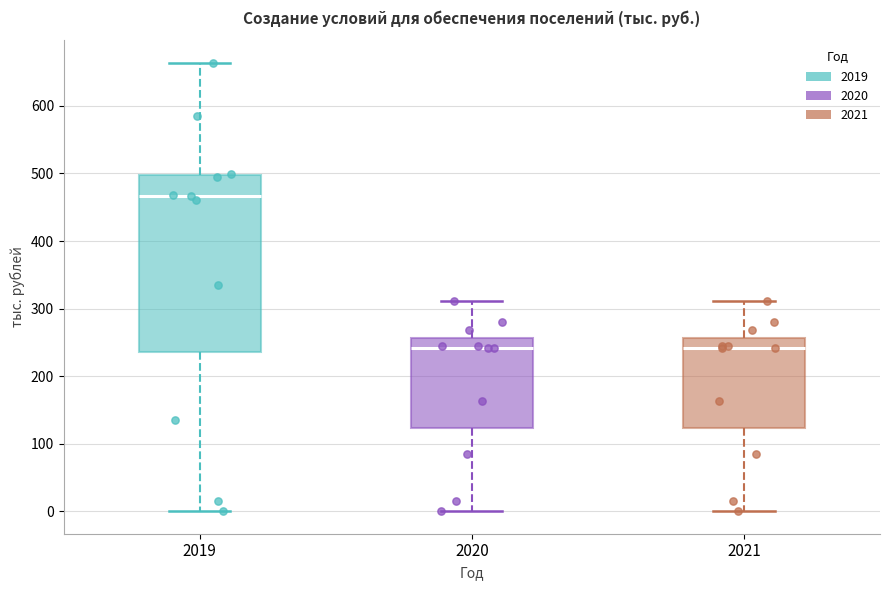

Reading left to right, transcribe this box plot: for each box, give where its median line is, the range the box spans, and where its two whiskers end, as read against the y-axis. The values are not printed on the chart, so give them approximately, as read against the axis.

2019: median 470, box 240 to 500, whiskers 0 to 660
2020: median 240, box 120 to 260, whiskers 0 to 310
2021: median 240, box 120 to 260, whiskers 0 to 310